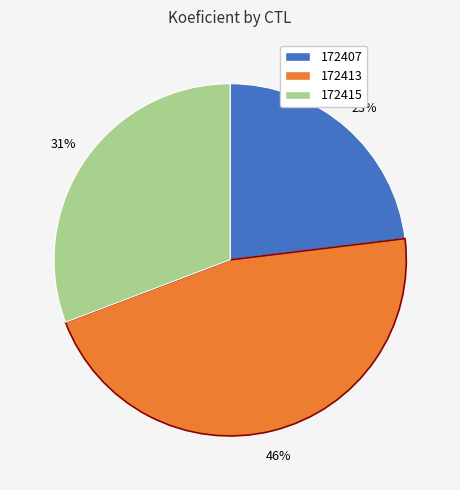

Rank the categories by value from highest to lowest.

172413, 172415, 172407